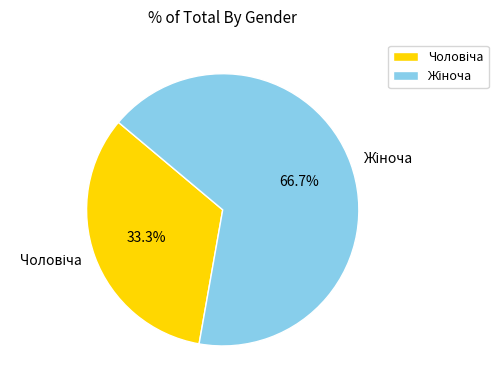

Is there any slice that represents more than half of the pie?

Yes